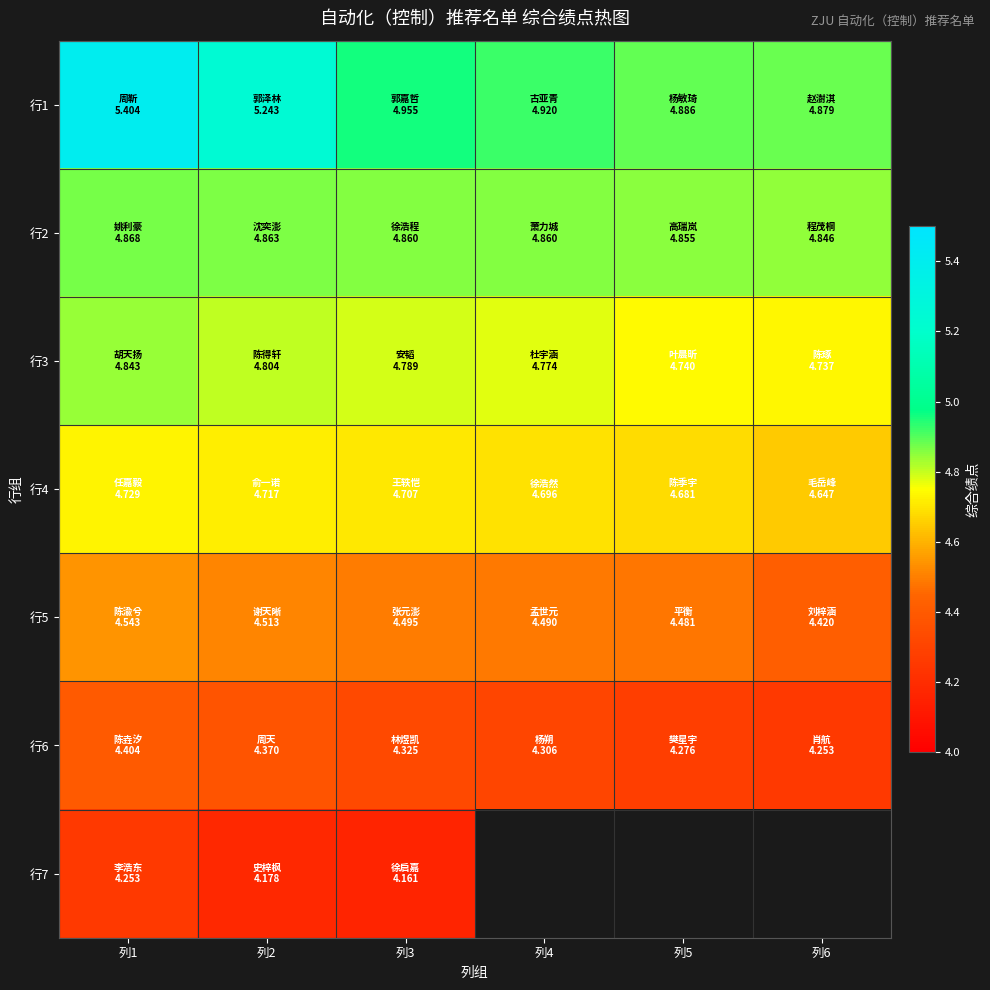

The 行4 series shows 2.9 at 列1. True or false?

False